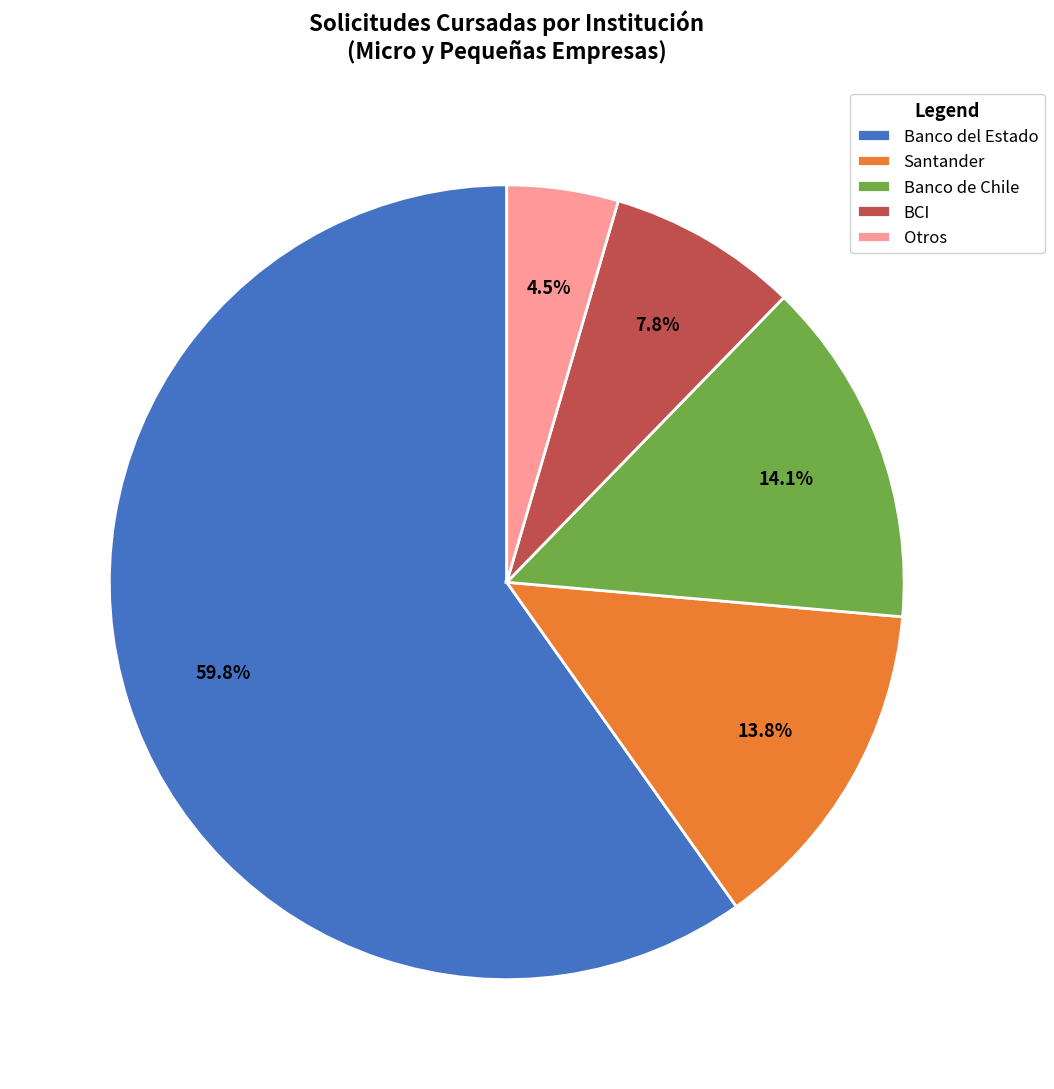

Does BCI account for over 50% of the chart?

No